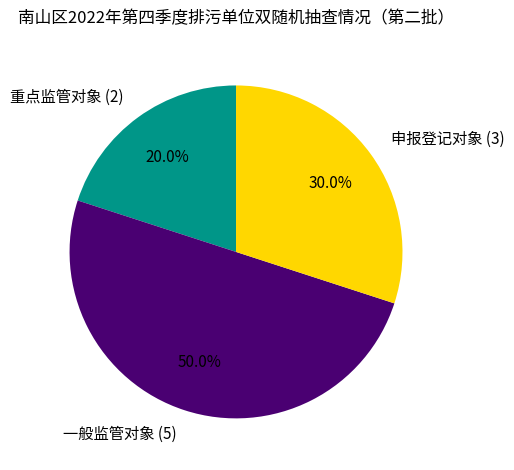

Combined, do 一般监管对象 and 申报登记对象 account for over 50%?

Yes